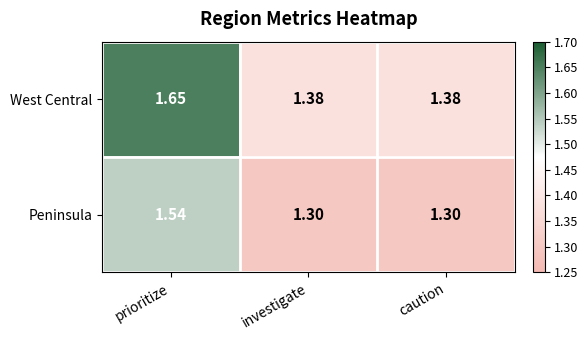

Count the number of data series in this chart.

2